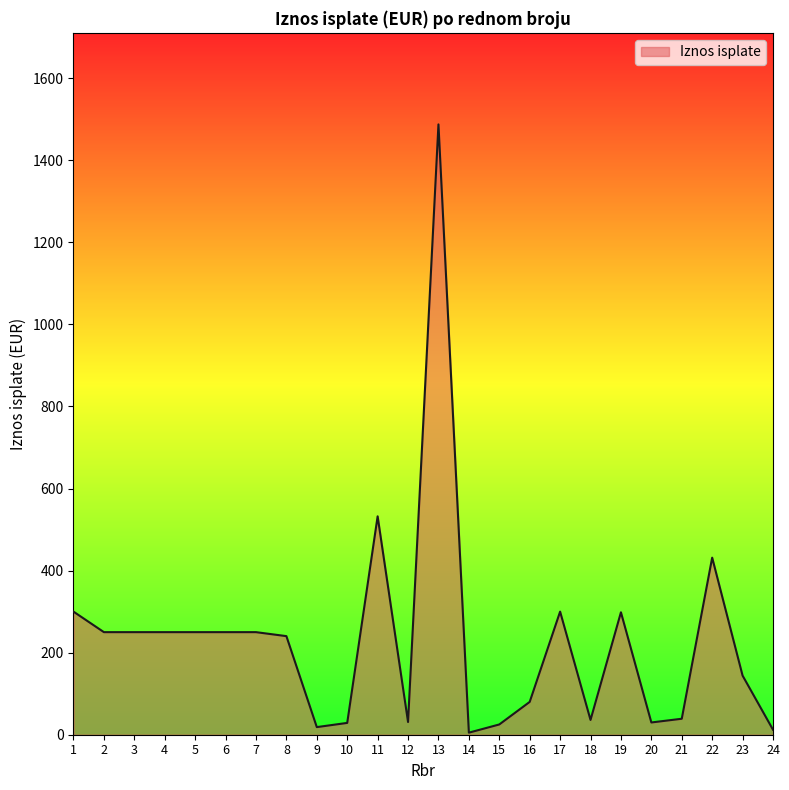

The chart shows a value of 412.5 at 1. True or false?

False